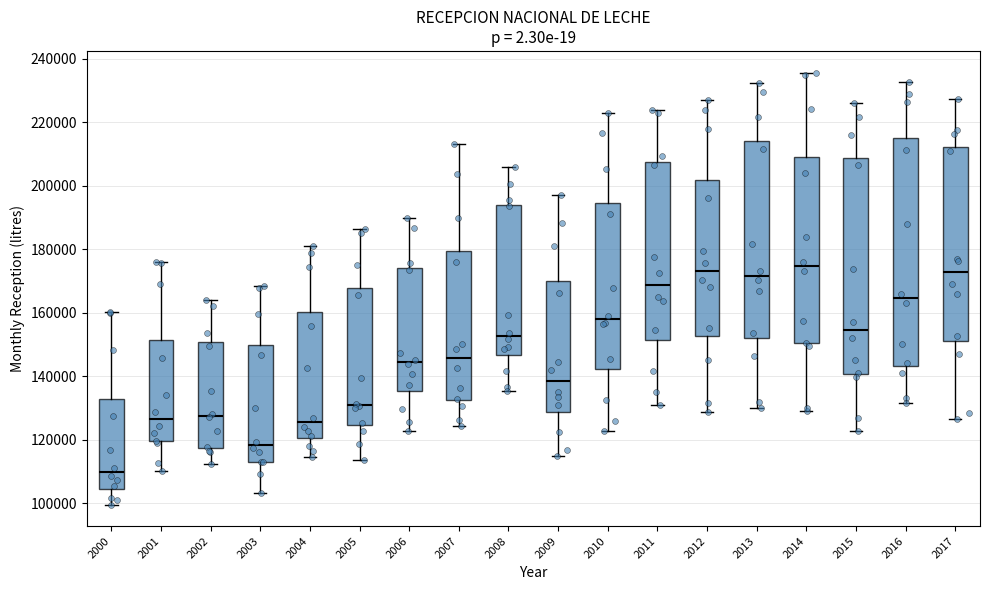

Comparing the boxes themselves (not the whiskers), which one is the tallest?

2016